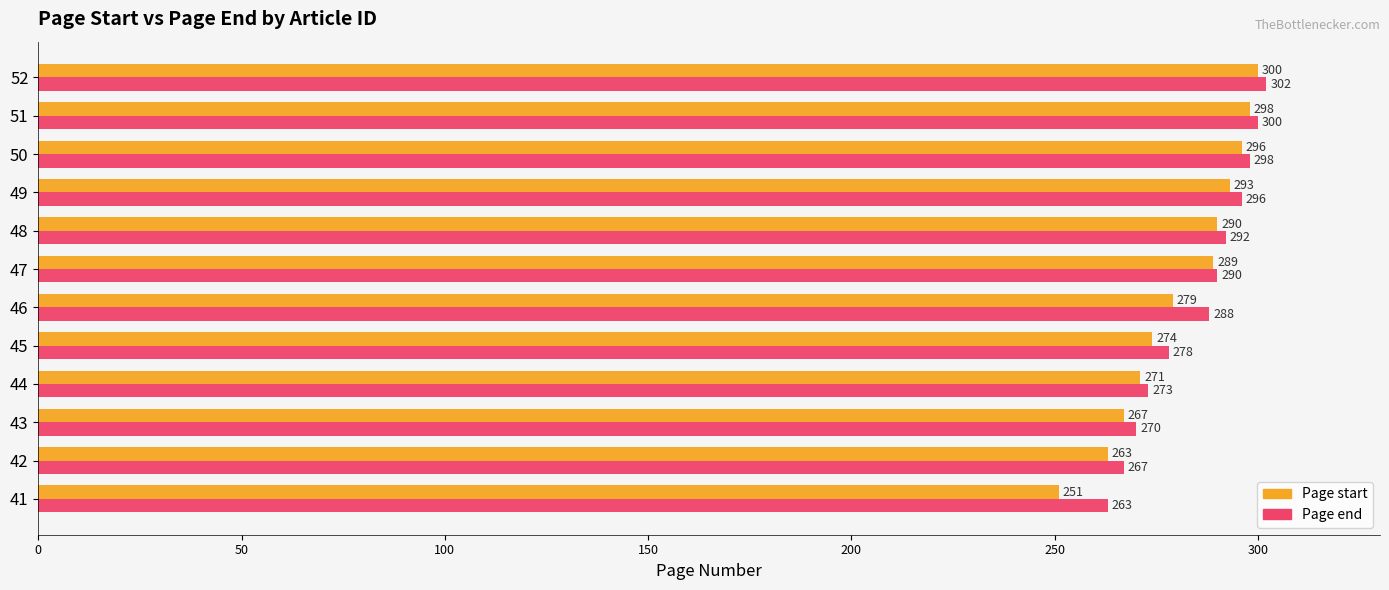

Rank the series by their maximum value, from highest to lowest.

Page end, Page start